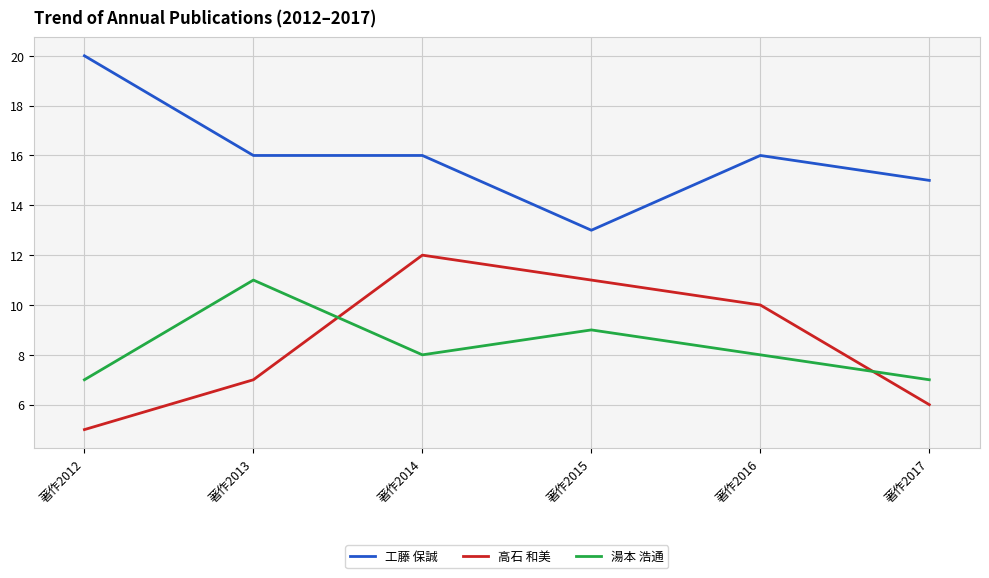

What are all the series names shown in the legend?

工藤 保誠, 高石 和美, 湯本 浩通